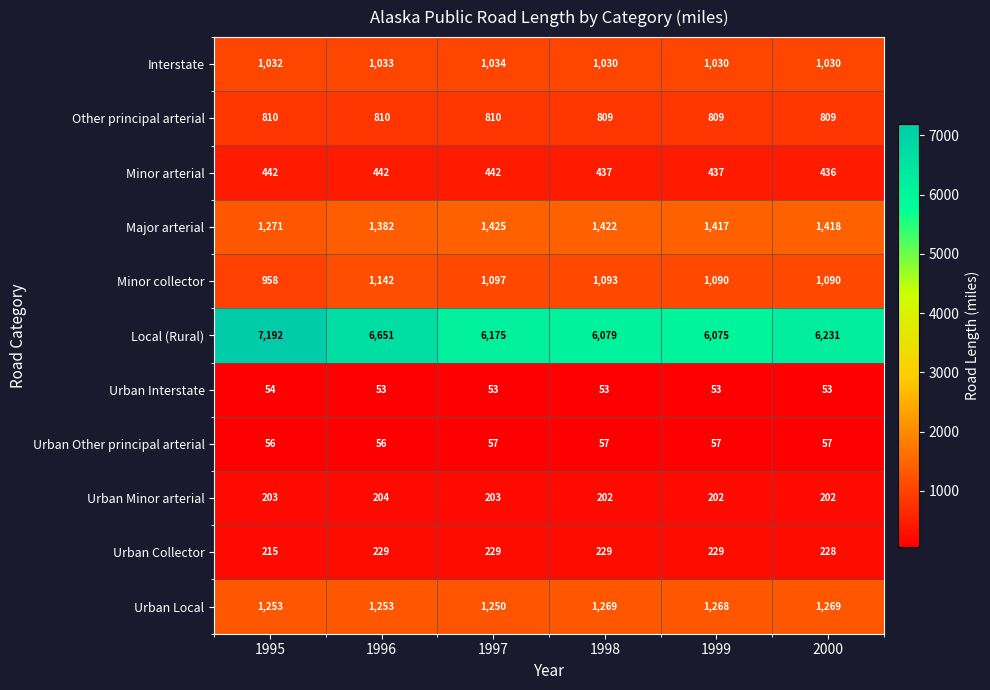

What is the greatest value displayed?

7192